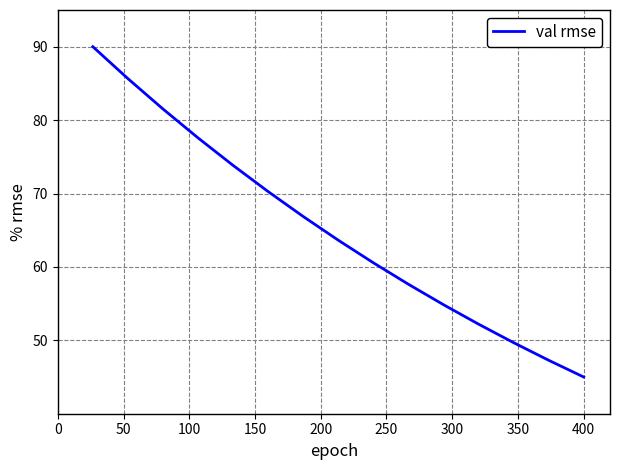

What is the maximum value shown in the chart?

90.0